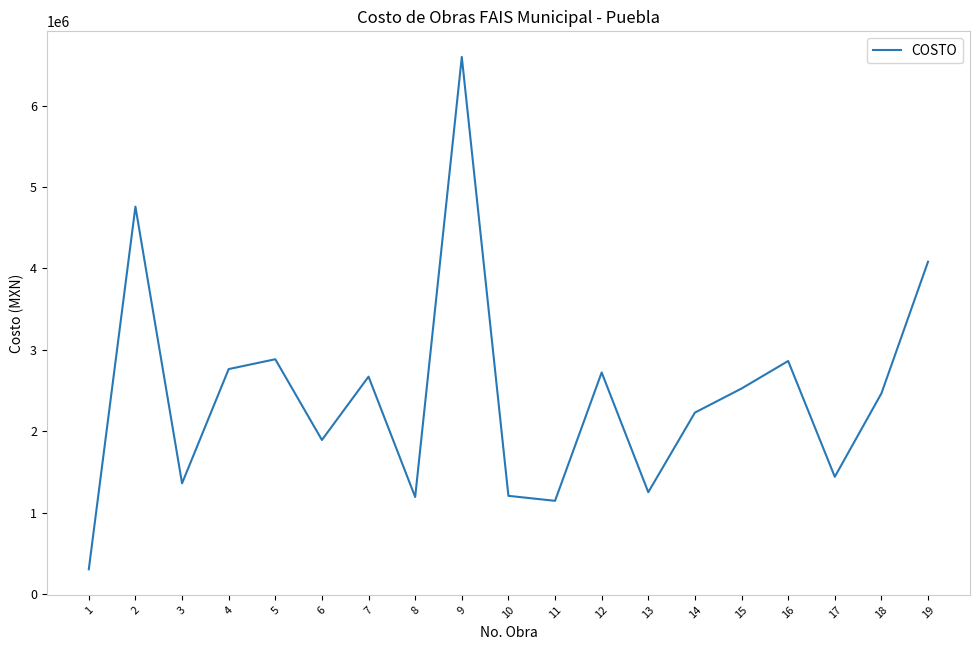

Is this an area chart (filled region under the line)?

No